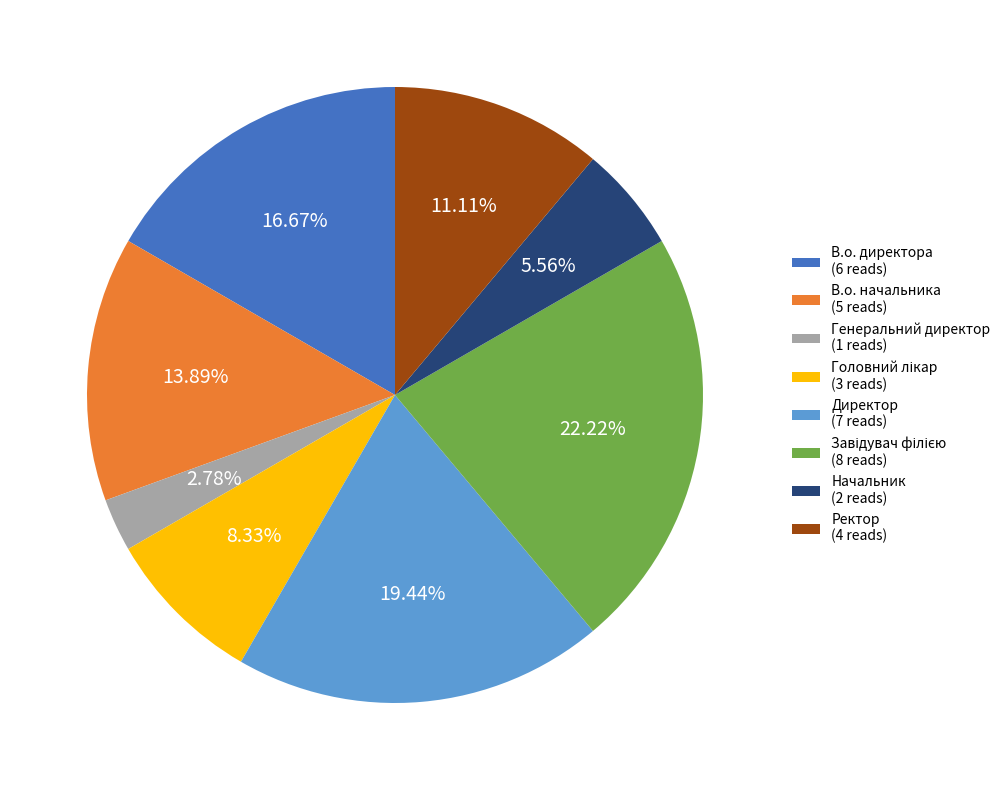

How many slices are in this pie chart?

8